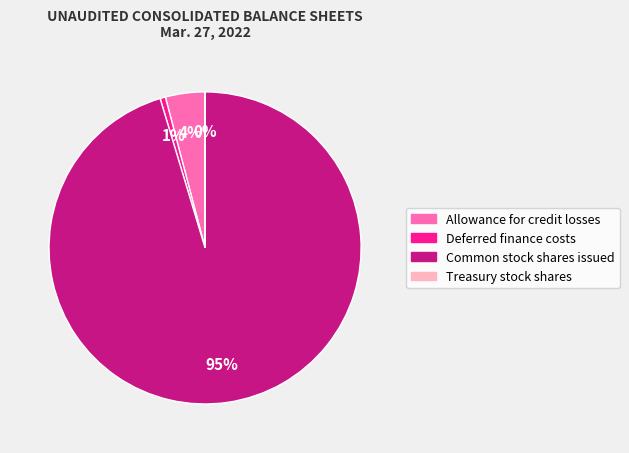

Which has a higher value, Allowance for credit losses or Common stock shares issued?

Common stock shares issued